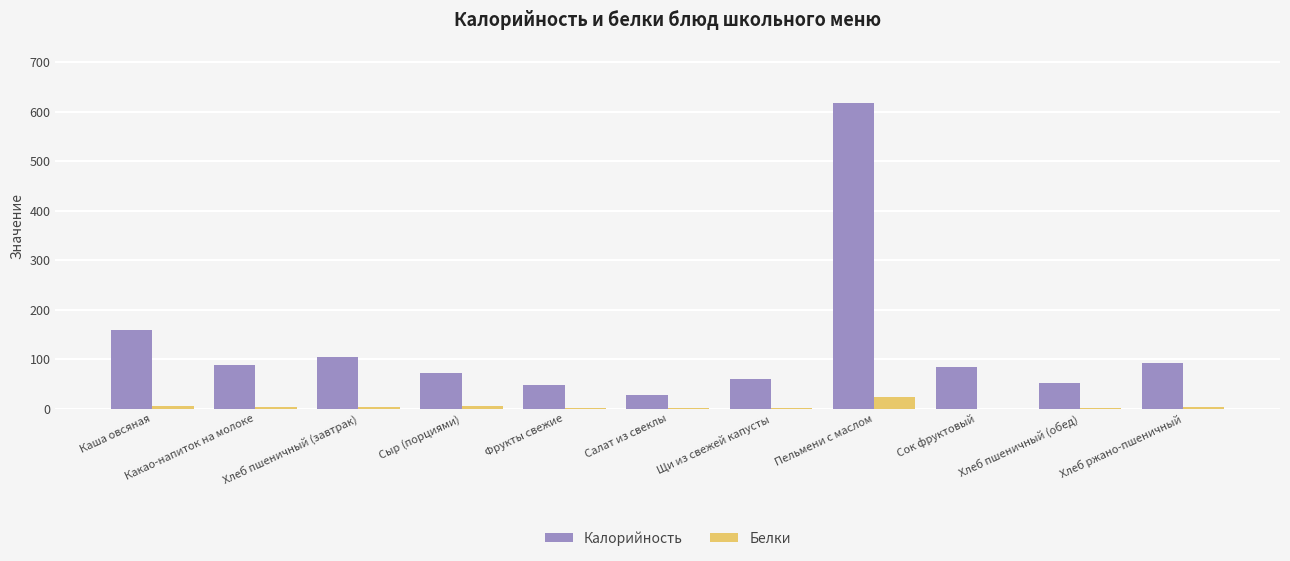

What is the maximum value for Калорийность?

616.3